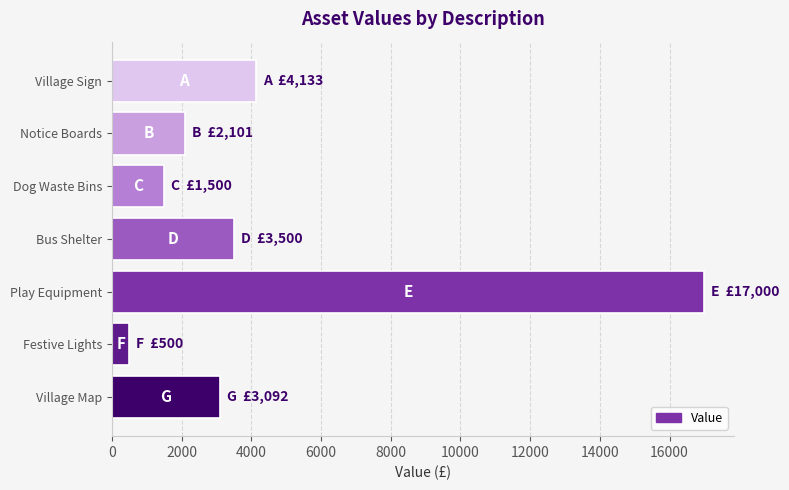

Reading top to bottom, what are all the values shown in this chart?

Village Sign=4133	Notice Boards=2101	Dog Waste Bins=1500	Bus Shelter=3500	Play Equipment=17000	Festive Lights=500	Village Map=3092